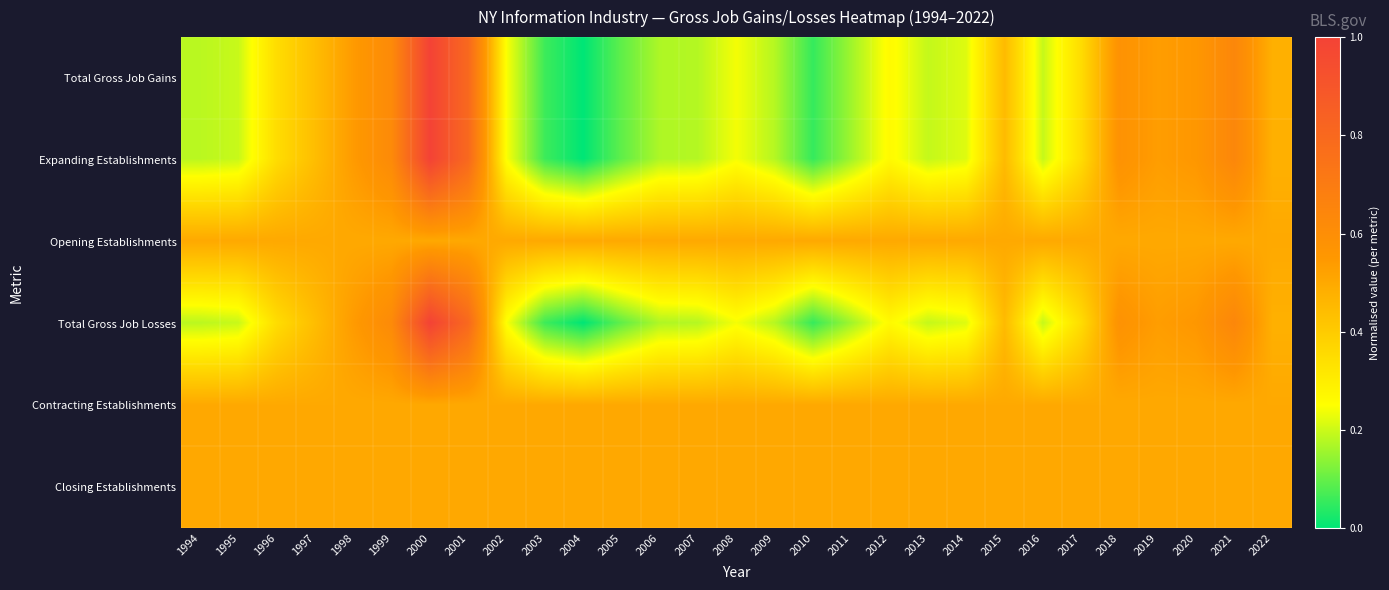

Which series has the largest range (max minus min)?

Total Gross Job Gains